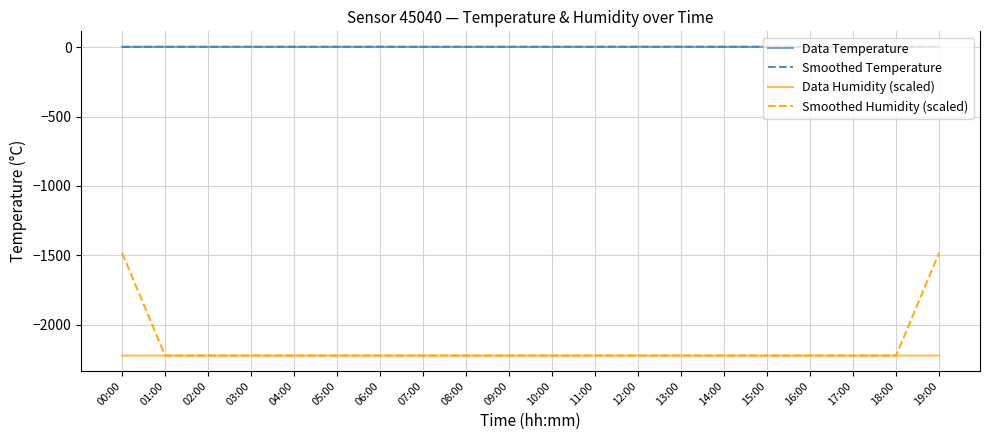

Which series has the widest spread of values?

Smoothed Humidity (scaled)